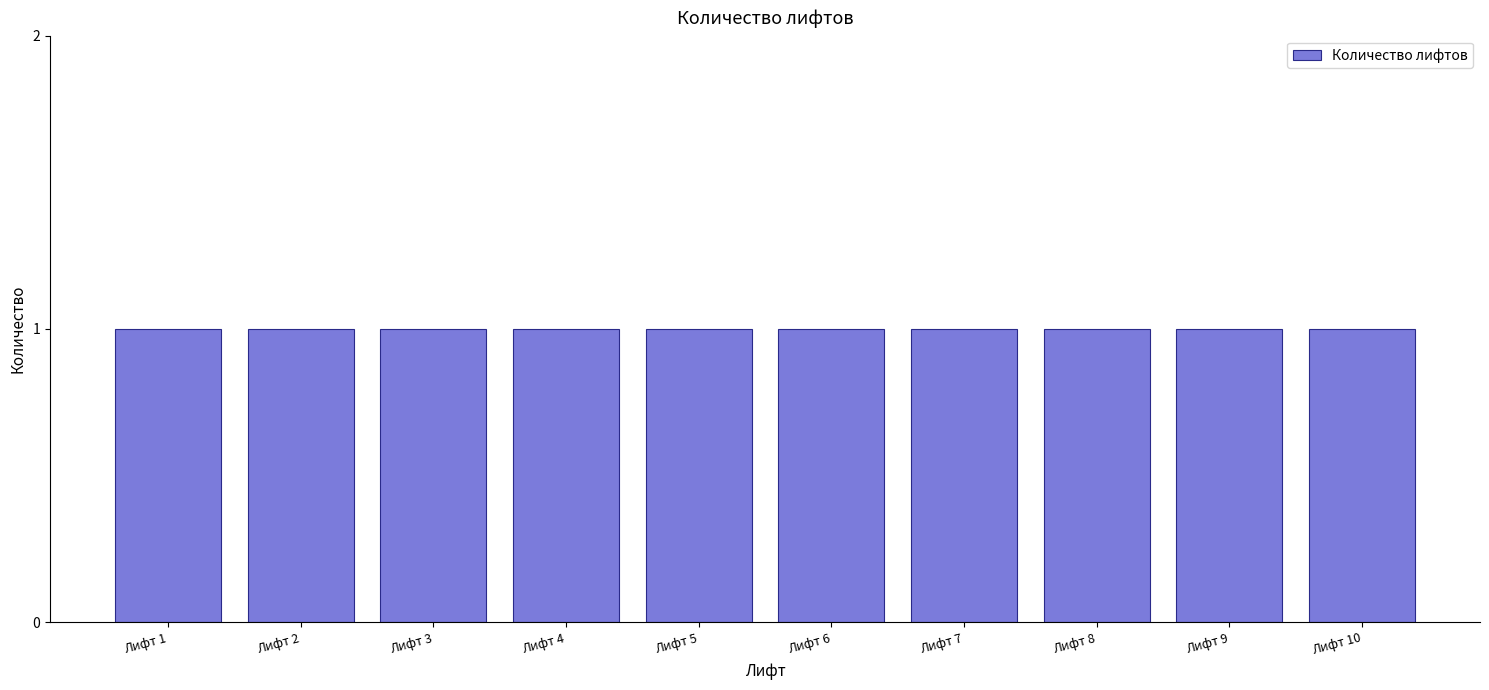

What is the sum of the values at Лифт 9 and Лифт 10?

2